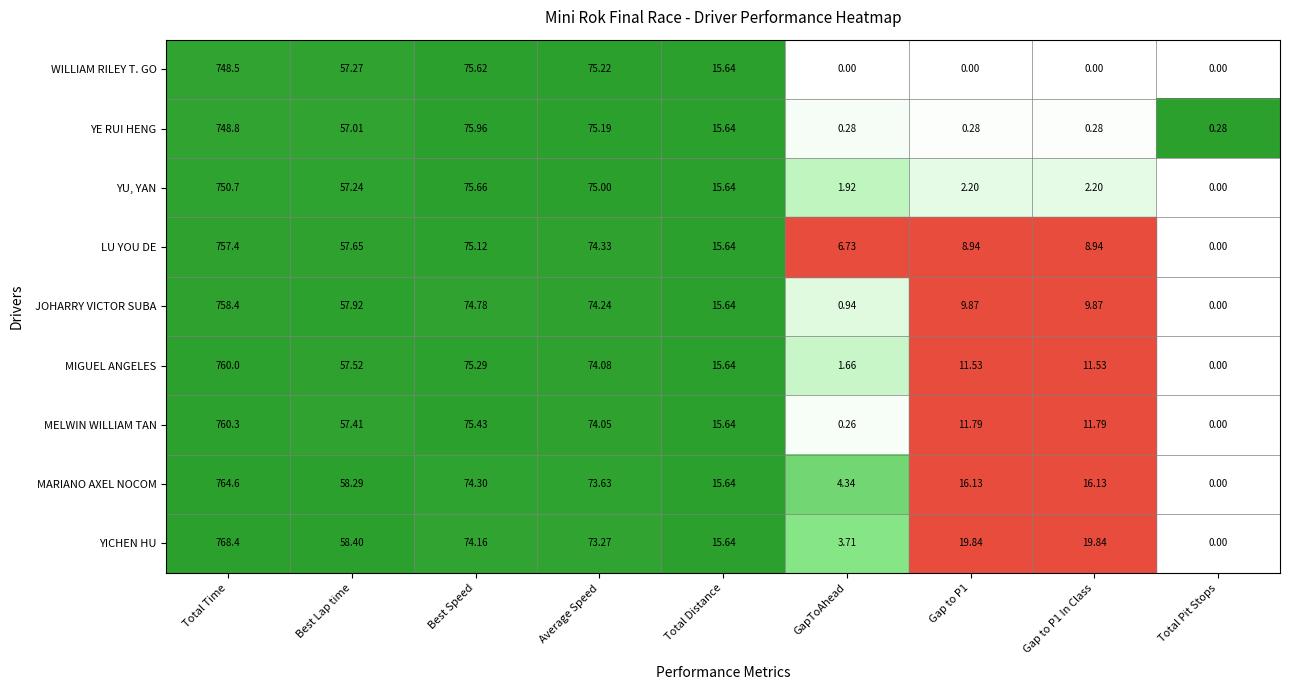

Which series has the largest range (max minus min)?

YICHEN HU